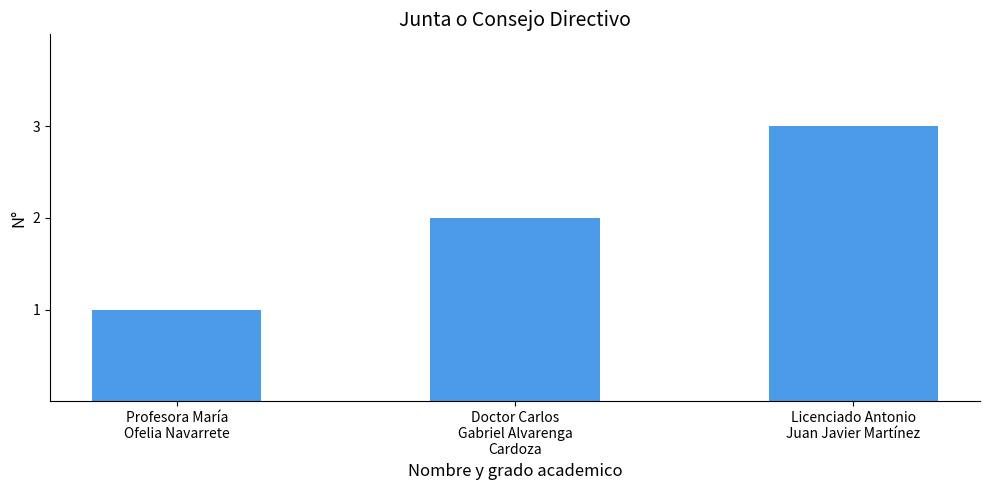

What is the value of the 3rd bar from the left?

3